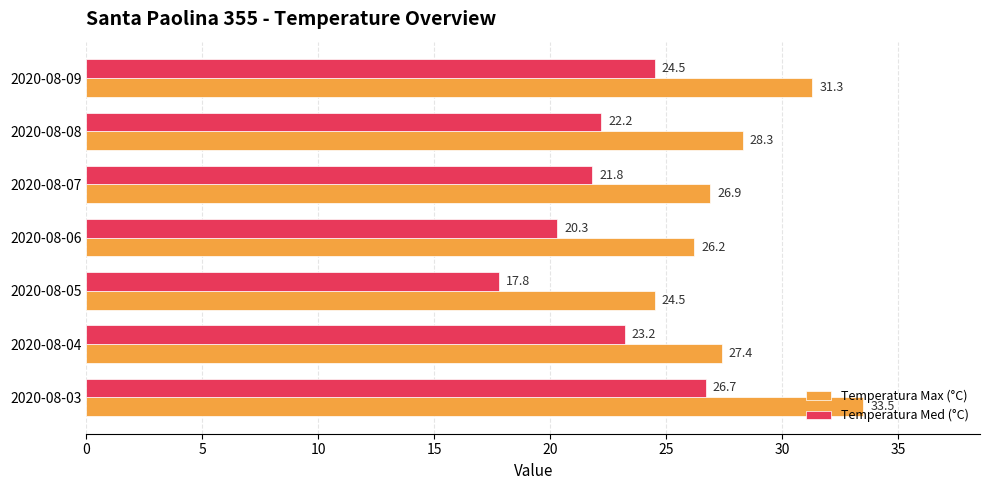

What is the difference between the Temperatura Med (°C) values at 2020-08-03 and 2020-08-04?

3.5